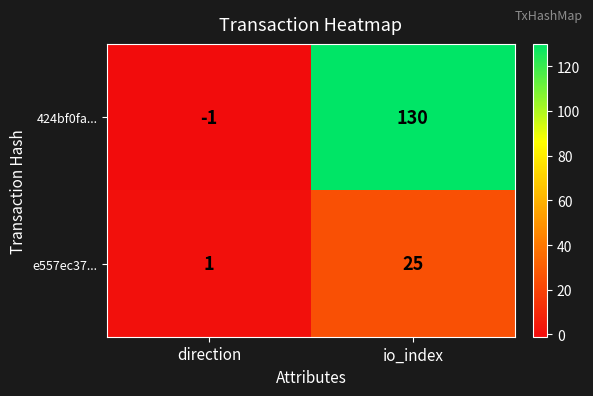

Rank the series by their average value, from highest to lowest.

424bf0fa..., e557ec37...